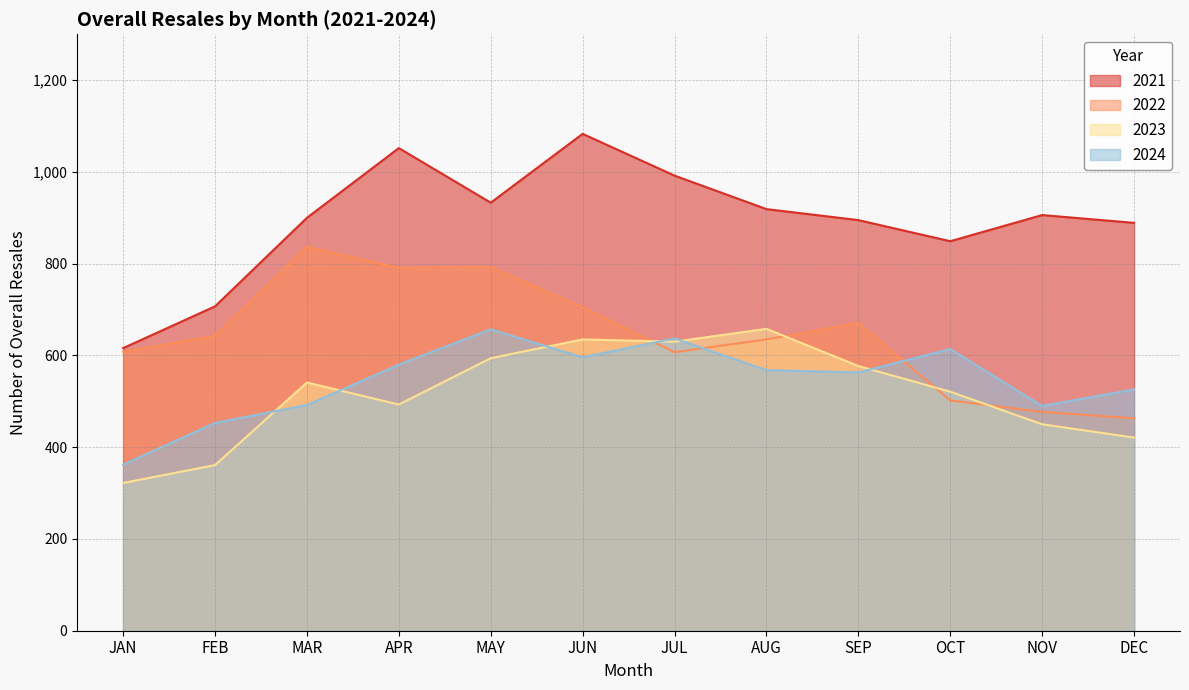

How many values in the 2021 series exceed 906?

5